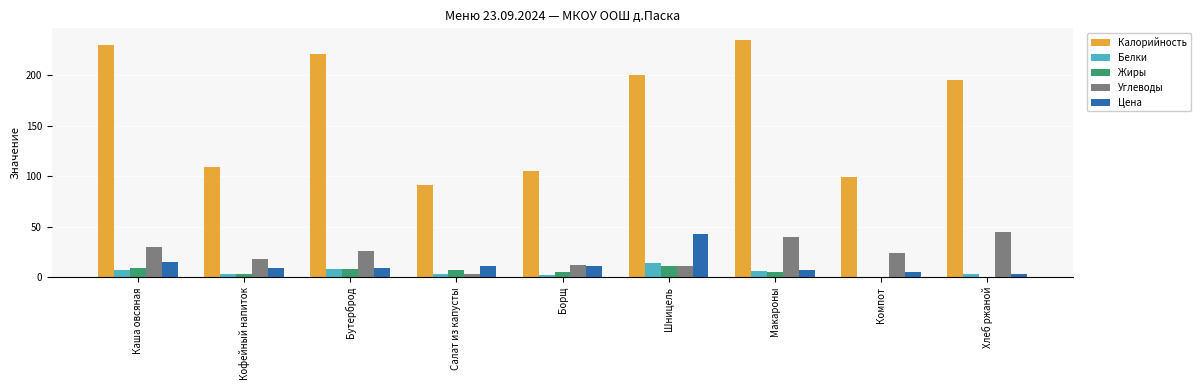

Which series has the largest total across all categories?

Калорийность